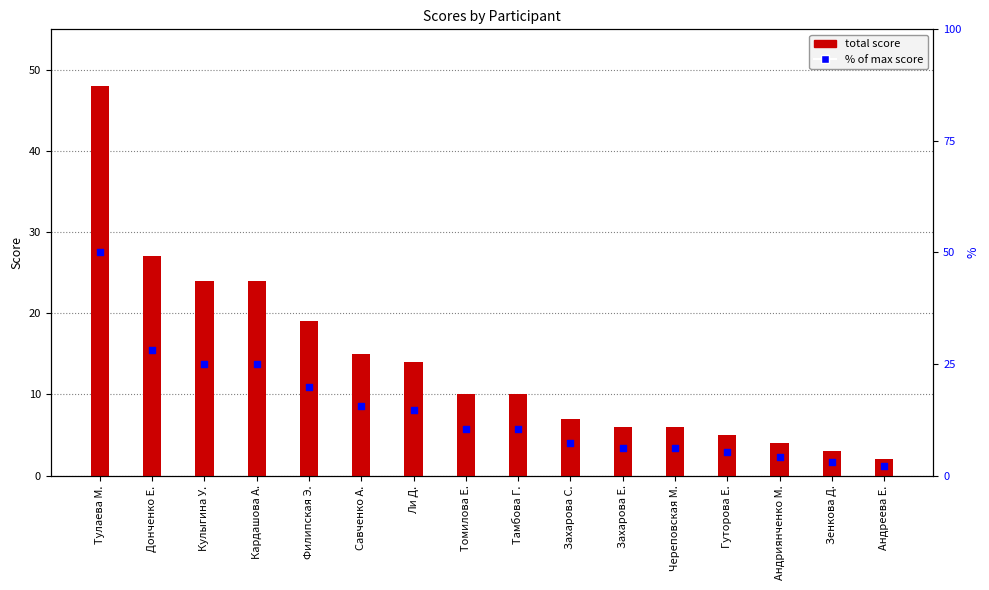

What is the ratio of the value at Томилова Е. to the value at Тулаева М.?

0.2